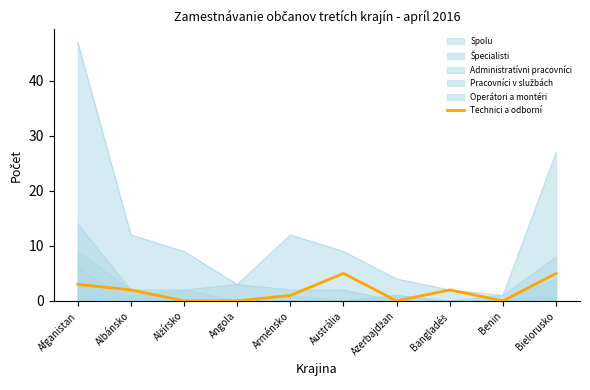

What is the value of the 8th point from the left?

2